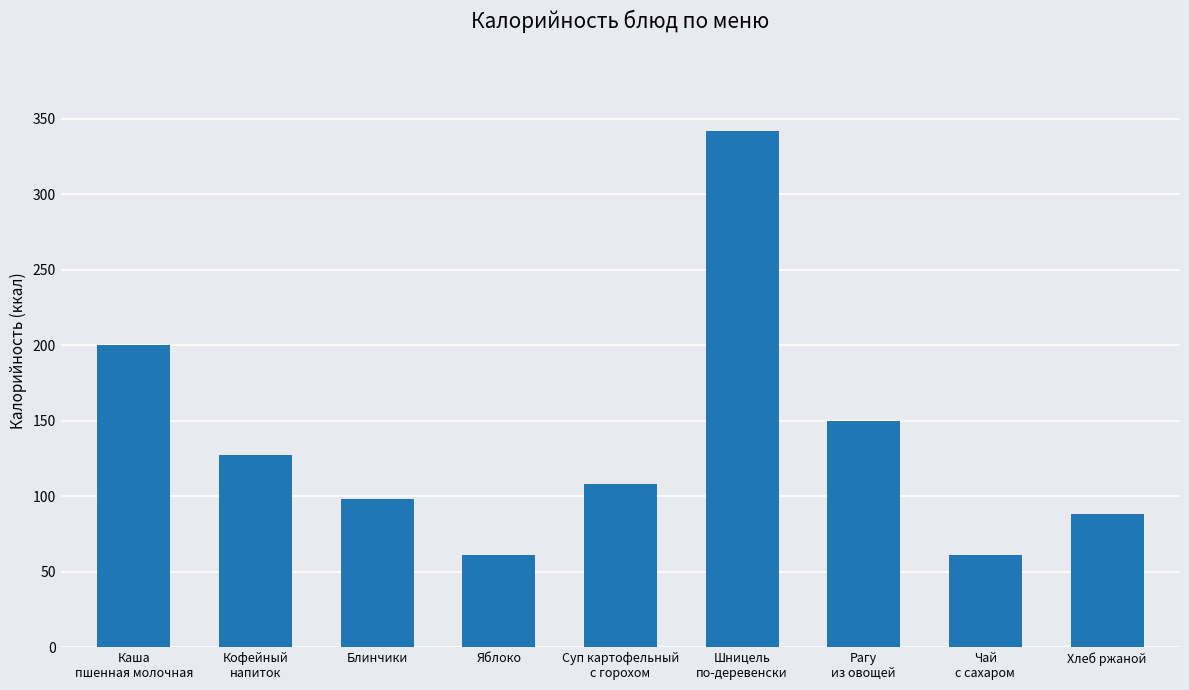

Reading left to right, list all the values displayed in this chart.

200	127	98	61	108	342	150	61	88